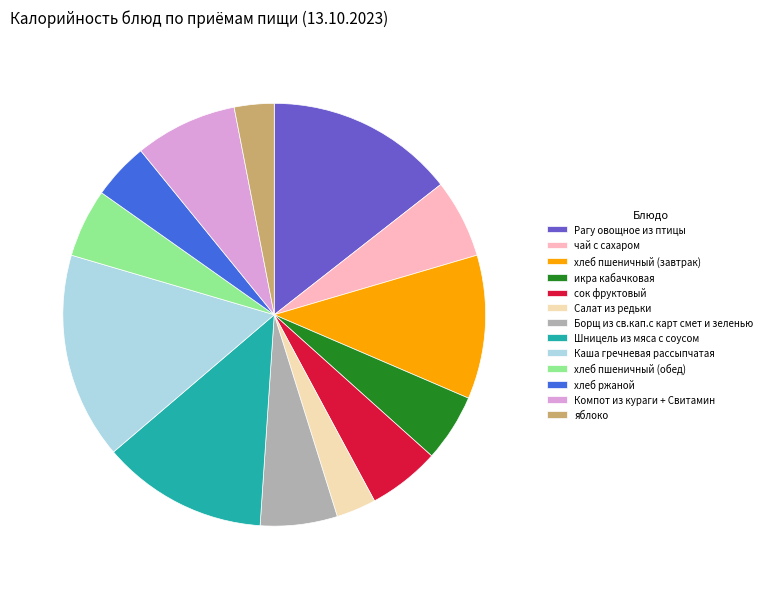

Combined, do Шницель из мяса с соусом and Салат из редьки account for over 50%?

No